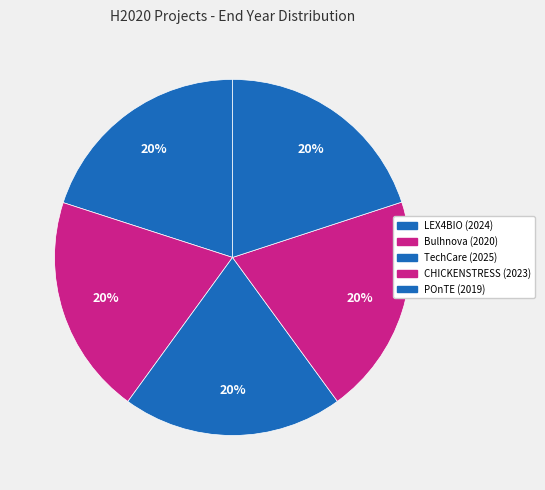

Count the number of slices in the pie.

5